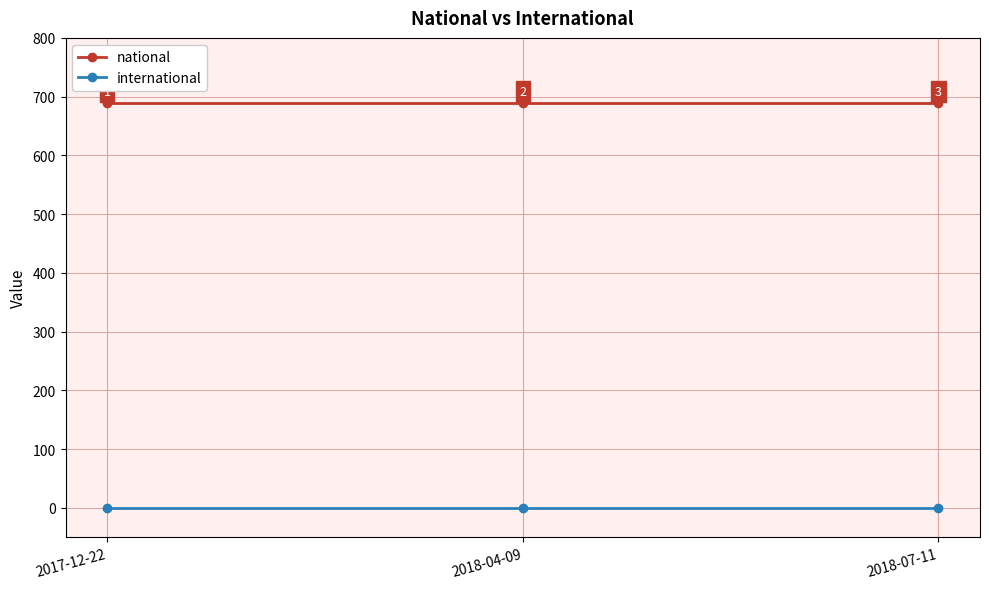

What is the label of the 2nd point from the left?

2018-04-09